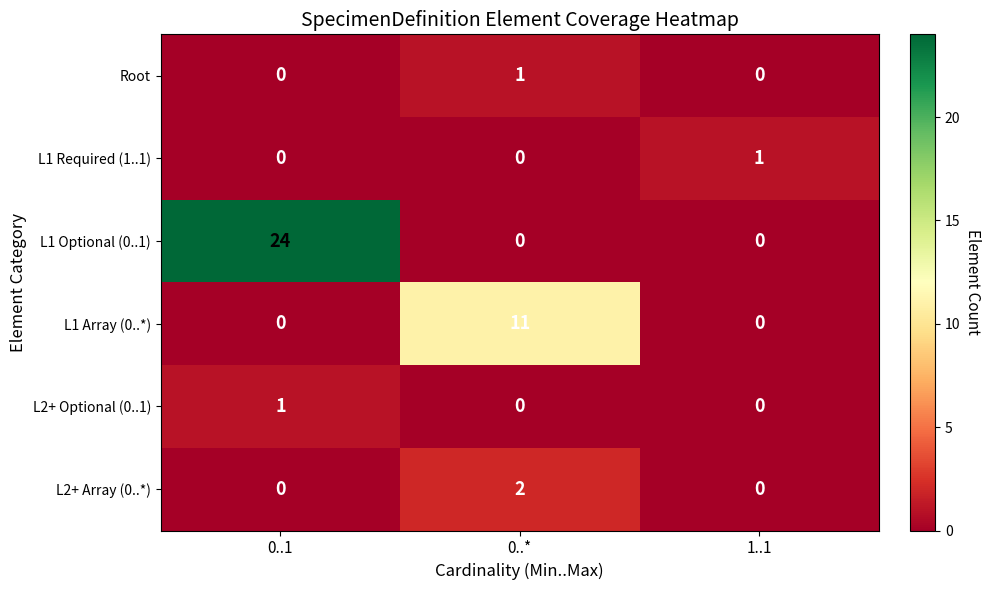

The L1 Array (0..*) series shows 4 at 1..1. True or false?

False